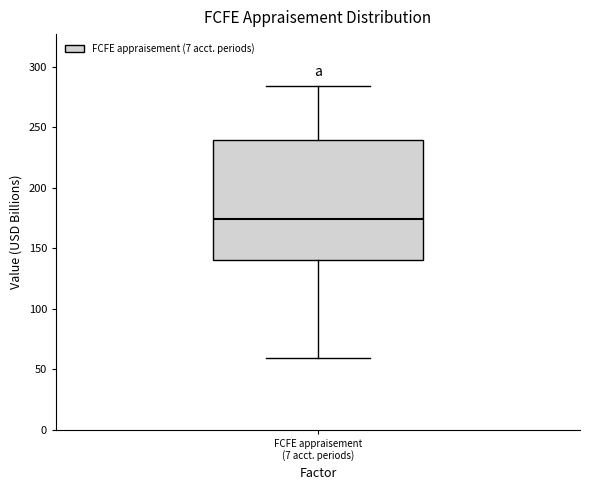

Where is the lower edge of the box for FCFE appraisement (7 acct. periods) on the y-axis? The values are not printed on the chart, so give them approximately, as read against the axis.

140